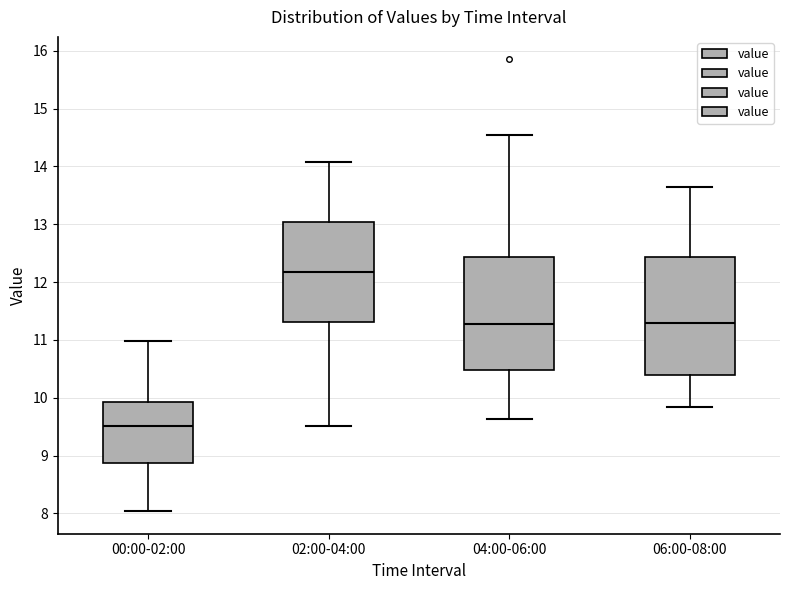

Reading left to right, read every box against the y-axis: the position of its median line, the range the box covers, and the ends of its whiskers. The values are not printed on the chart, so give them approximately, as read against the axis.

00:00-02:00: median 9.5, box 8.9 to 9.9, whiskers 8.0 to 11.0
02:00-04:00: median 12.2, box 11.3 to 13.0, whiskers 9.5 to 14.1
04:00-06:00: median 11.3, box 10.5 to 12.4, whiskers 9.6 to 14.5
06:00-08:00: median 11.3, box 10.4 to 12.4, whiskers 9.8 to 13.7